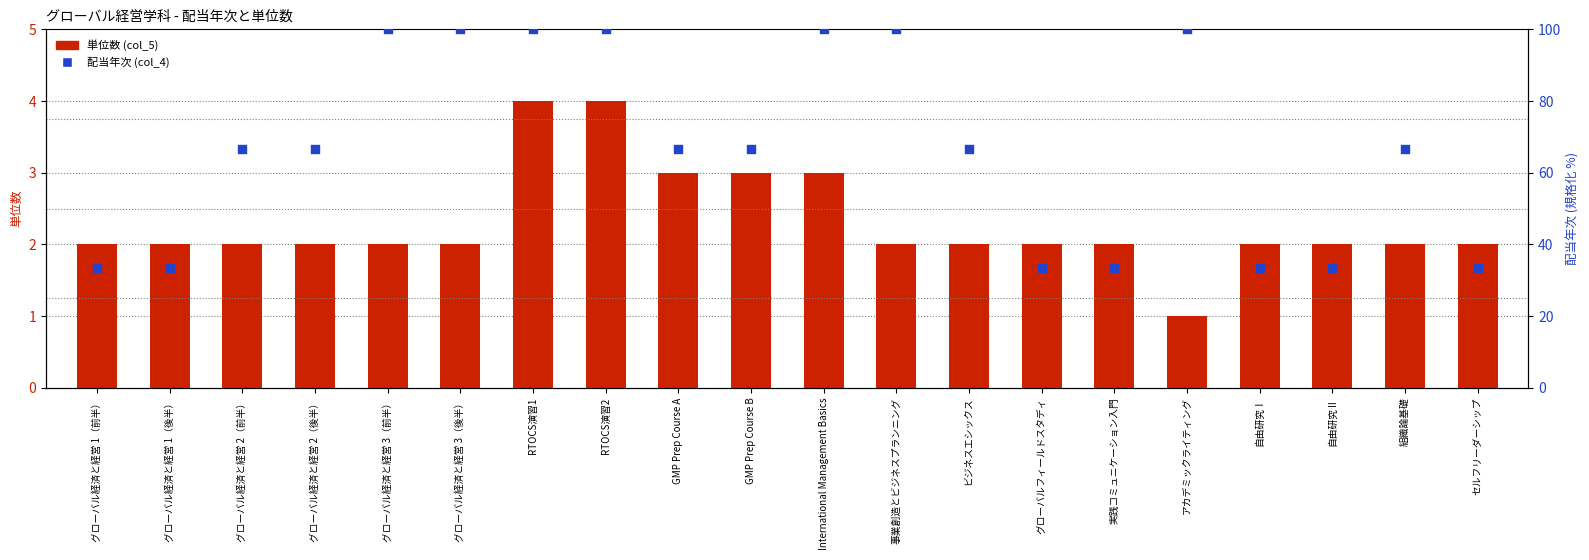

Which series has the widest spread of Y values?

配当年次 (col_4)